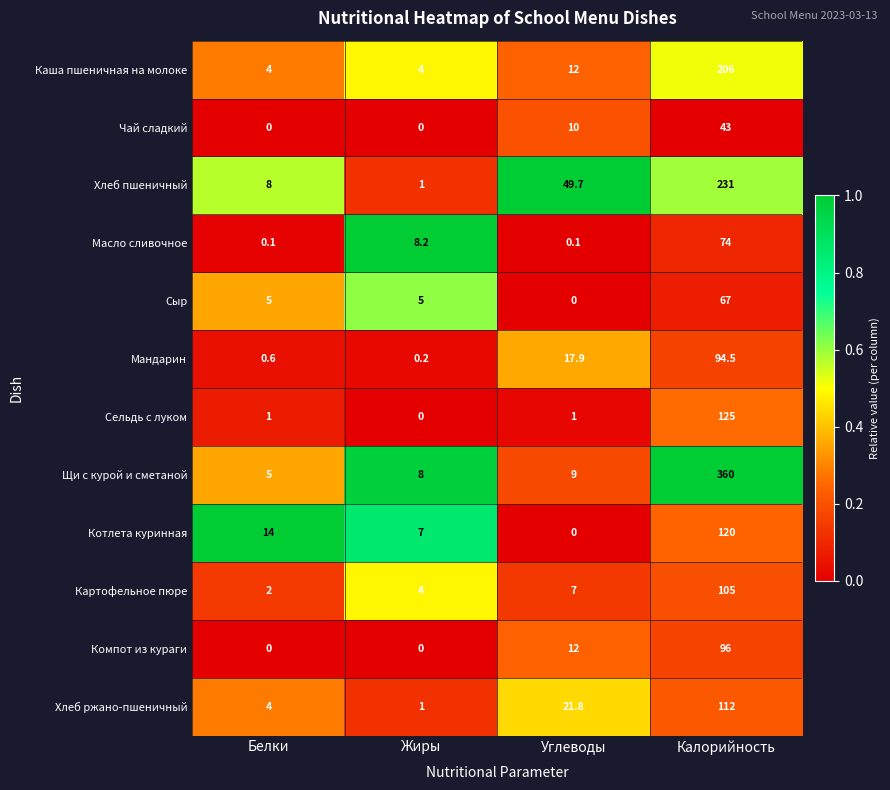

What is the greatest value displayed?

360.0